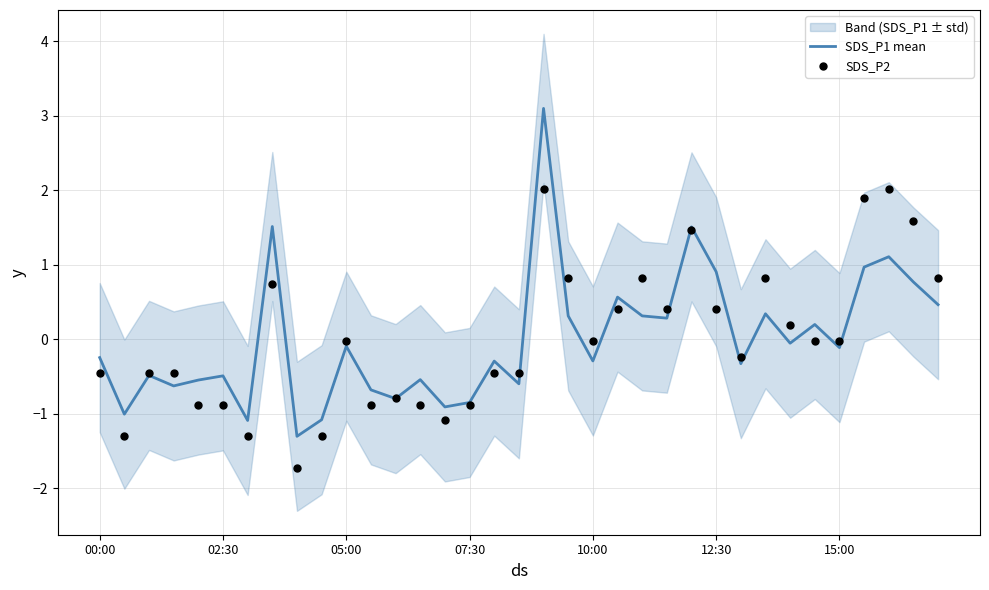

Is it true that SDS_P1 mean equals 0.4 at 12:30?

False